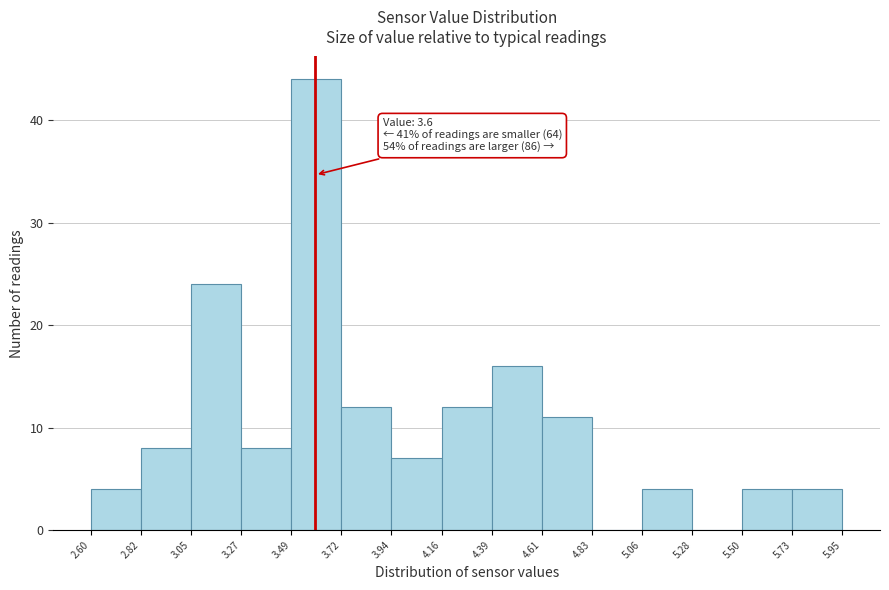

Which range on the x-axis has the tallest bar?

3.49 to 3.72